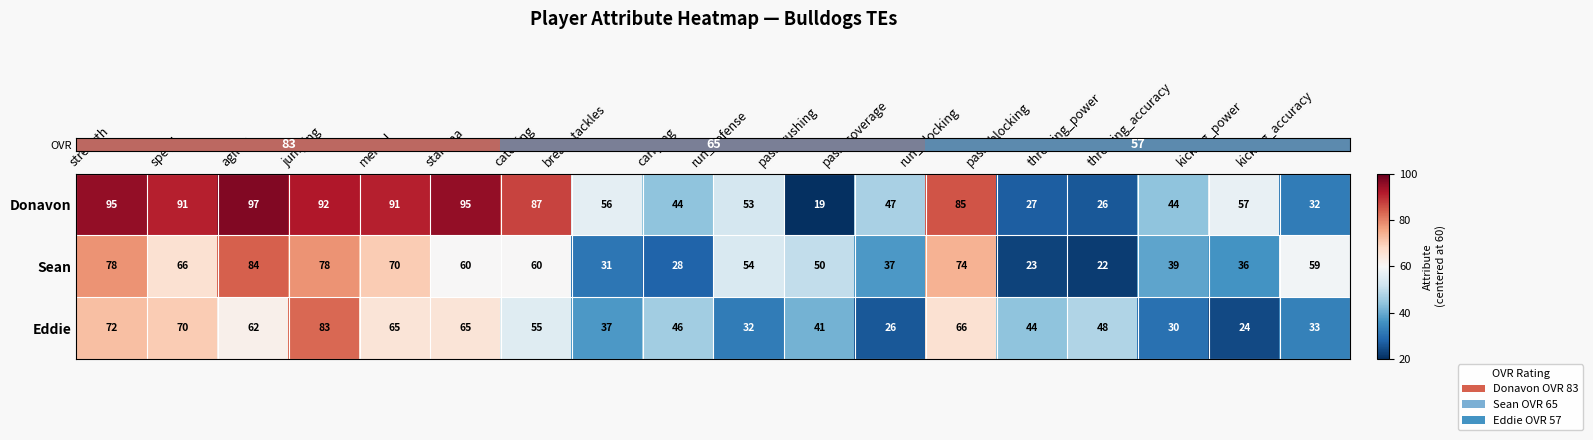

What is the difference between the maximum and minimum values in the Eddie series?

59